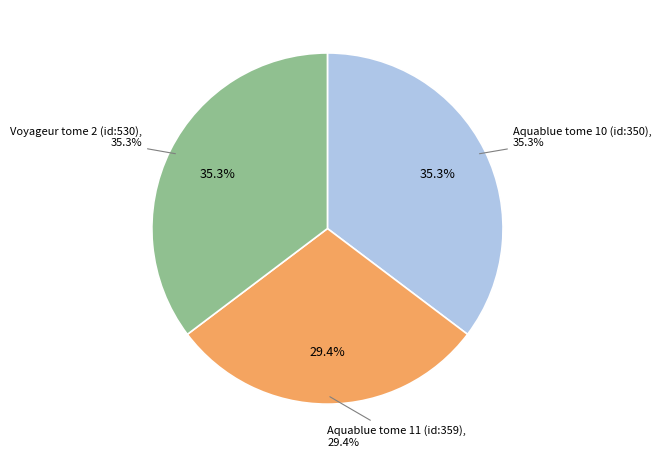

To the nearest percent, what portion does Aquablue tome 10 (id:350) represent?

35%